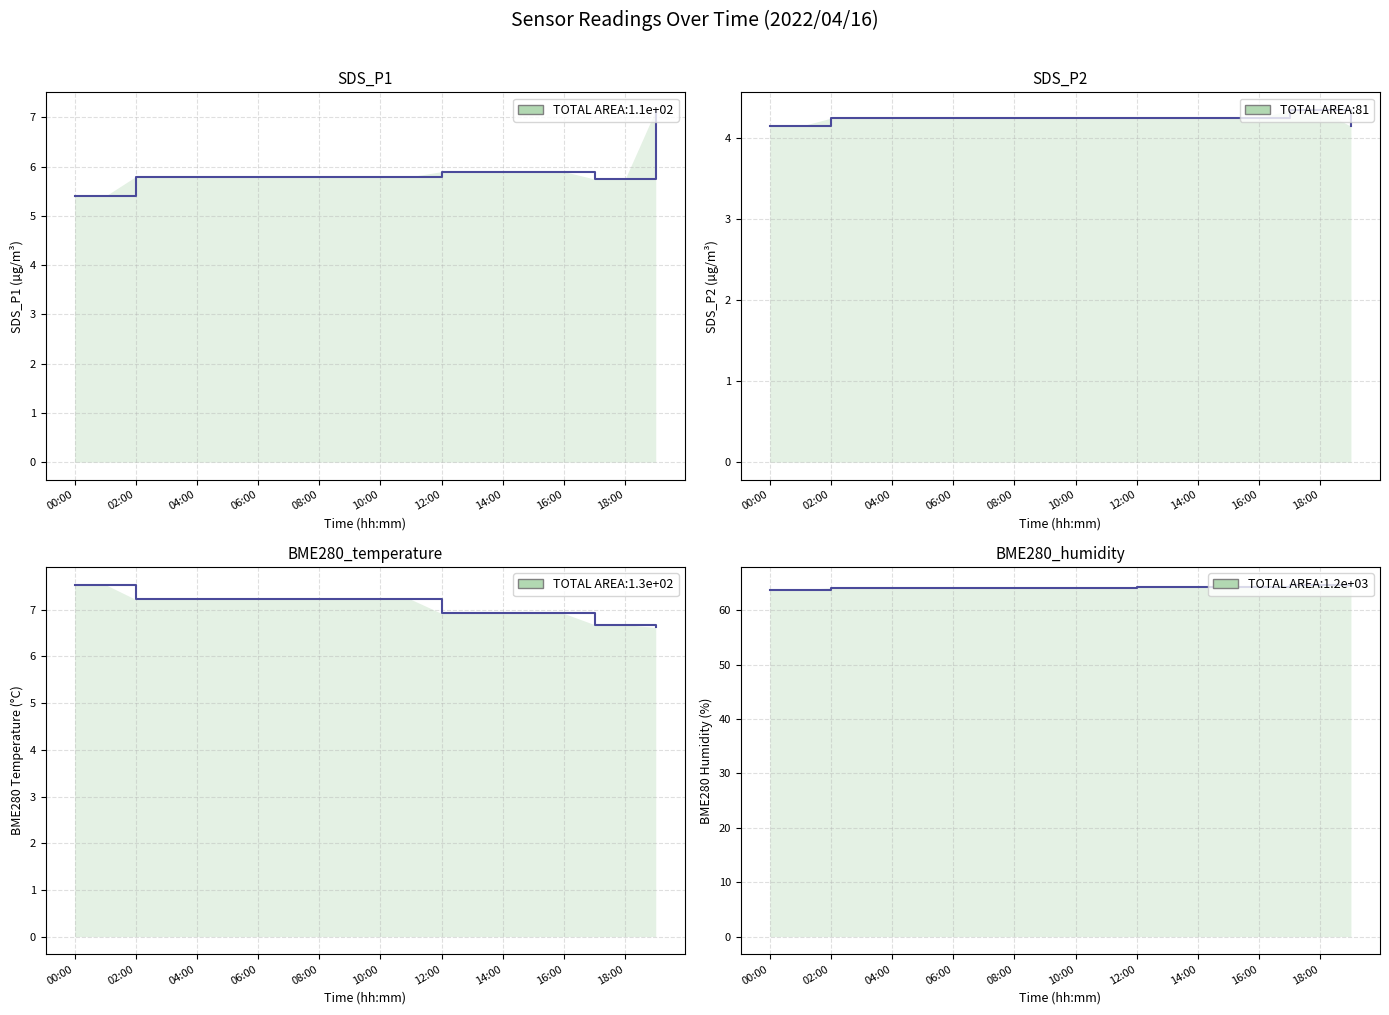

What is the label of the 12th point from the right?

08:00